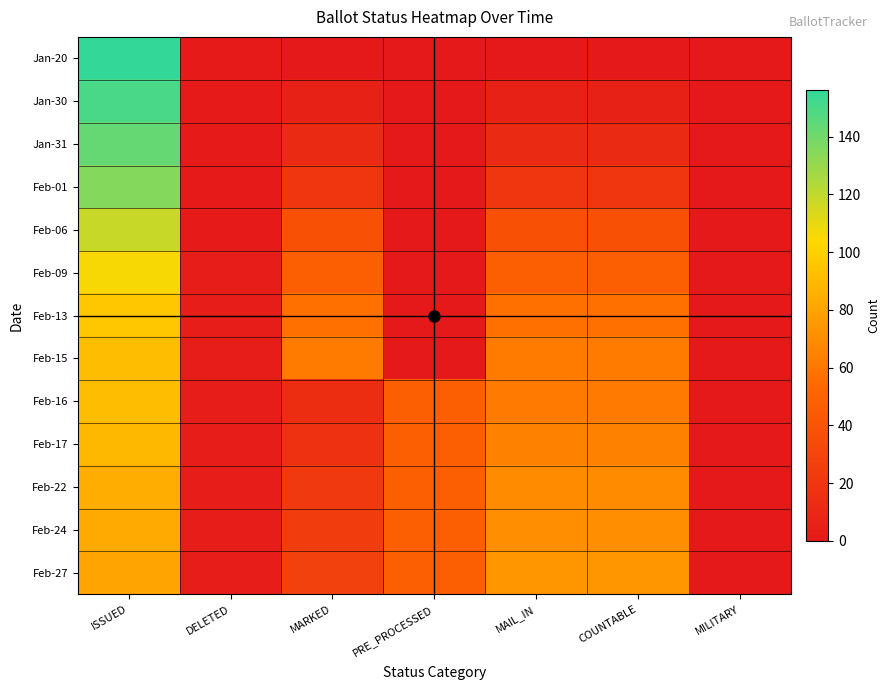

What is the difference between the highest and lowest values at ISSUED?

76